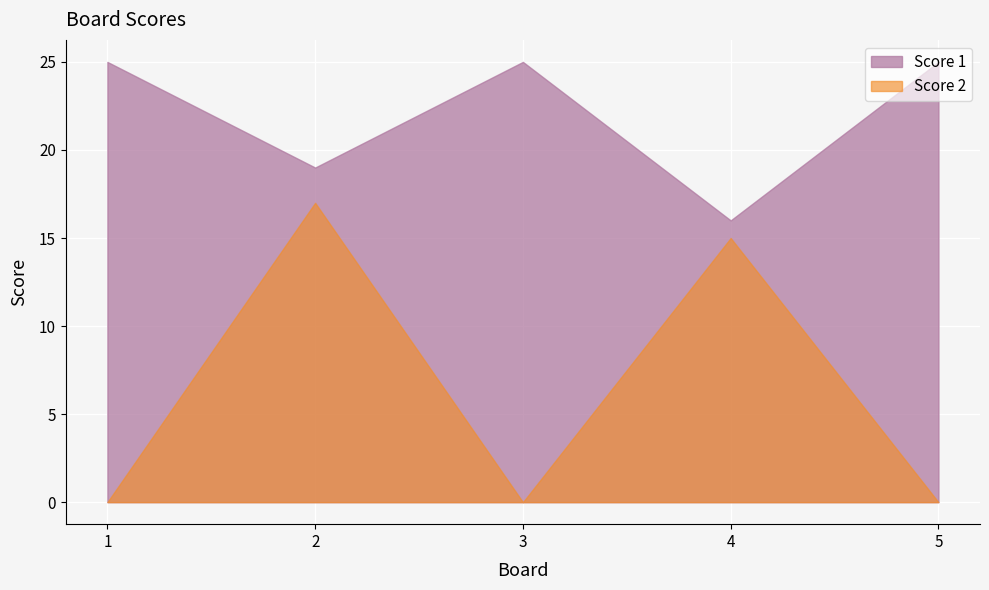

Rank the series by their average value, from highest to lowest.

Score 1, Score 2